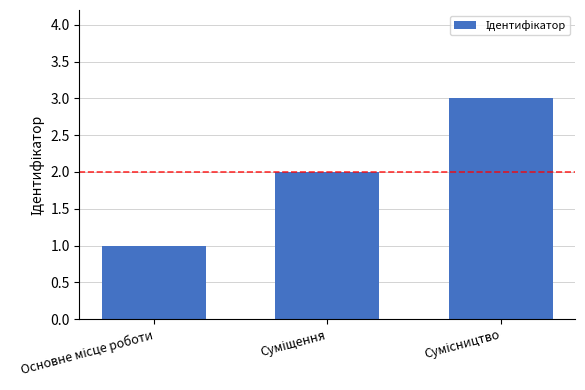

What is the maximum value shown in the chart?

3